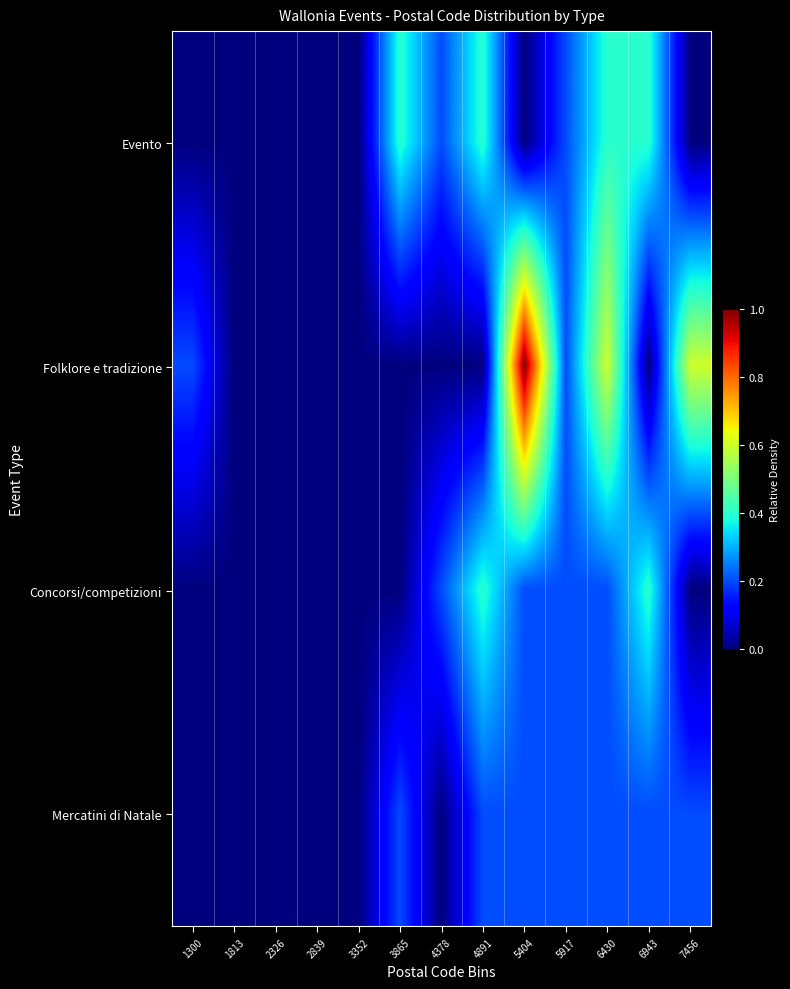

At 3865, list the series in order from smallest to largest.

Folklore e tradizione, Concorsi/competizioni, Mercatini di Natale, Evento